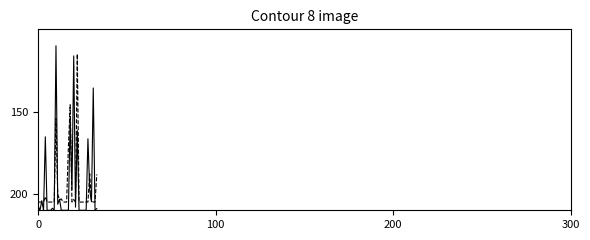

What is the minimum value shown in the chart?

110.0